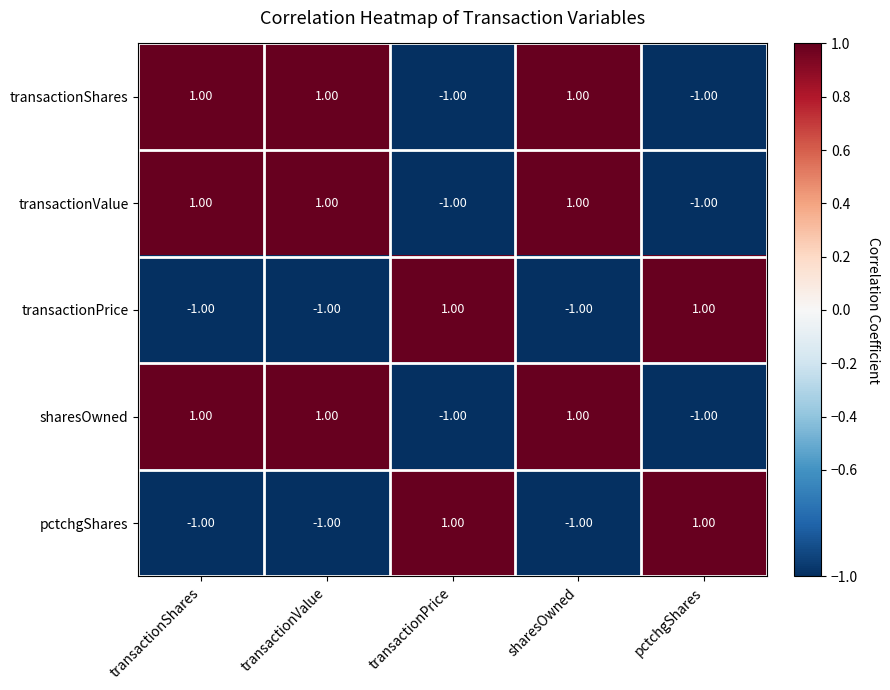

What is the total value across all series at transactionPrice?

-1